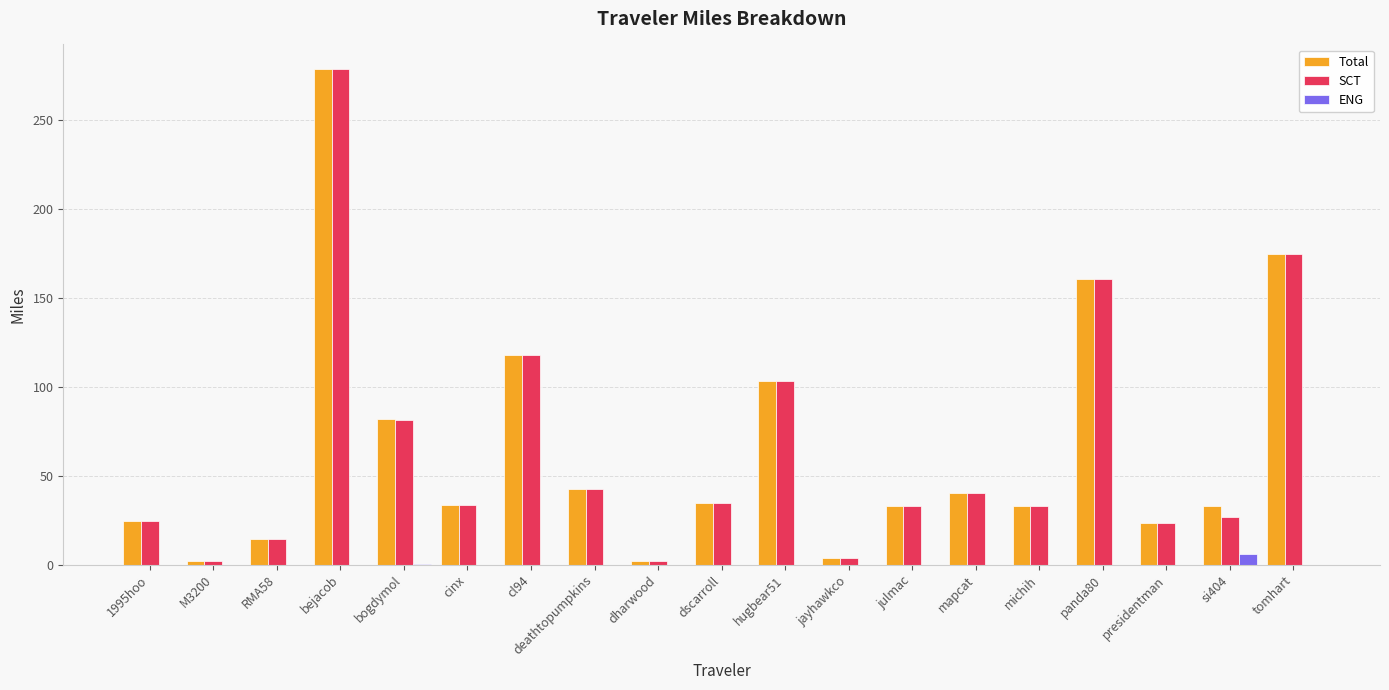

The Total series shows 32.7 at si404. True or false?

True